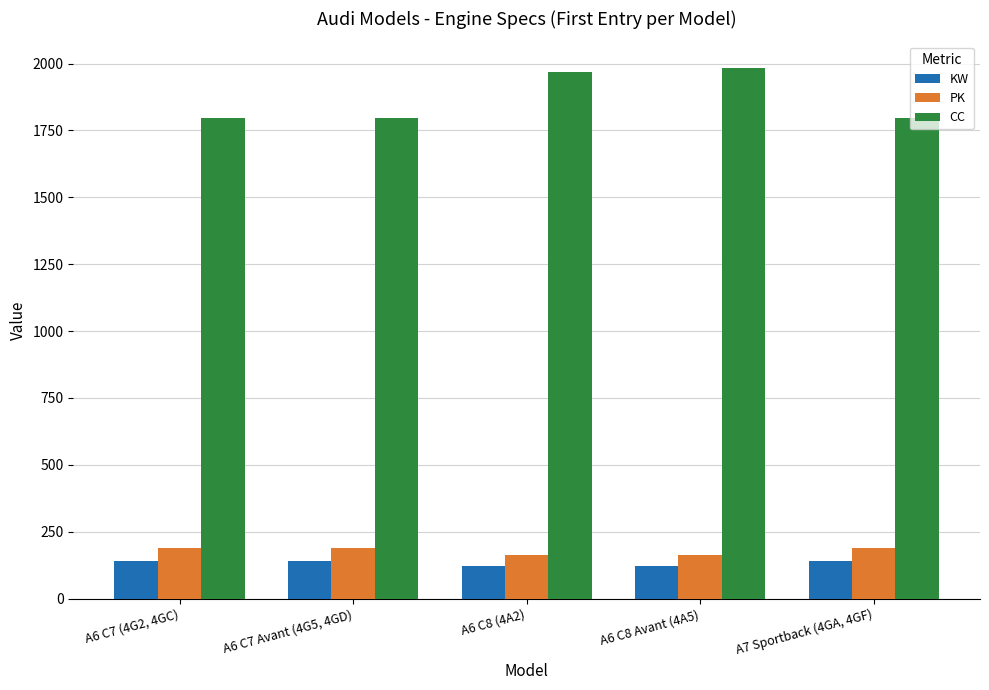

Which series has the widest spread of values?

CC